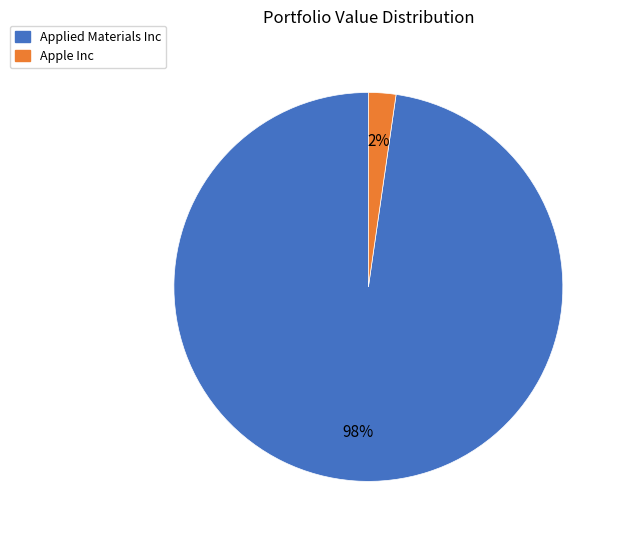

Is there a majority slice in this chart?

Yes